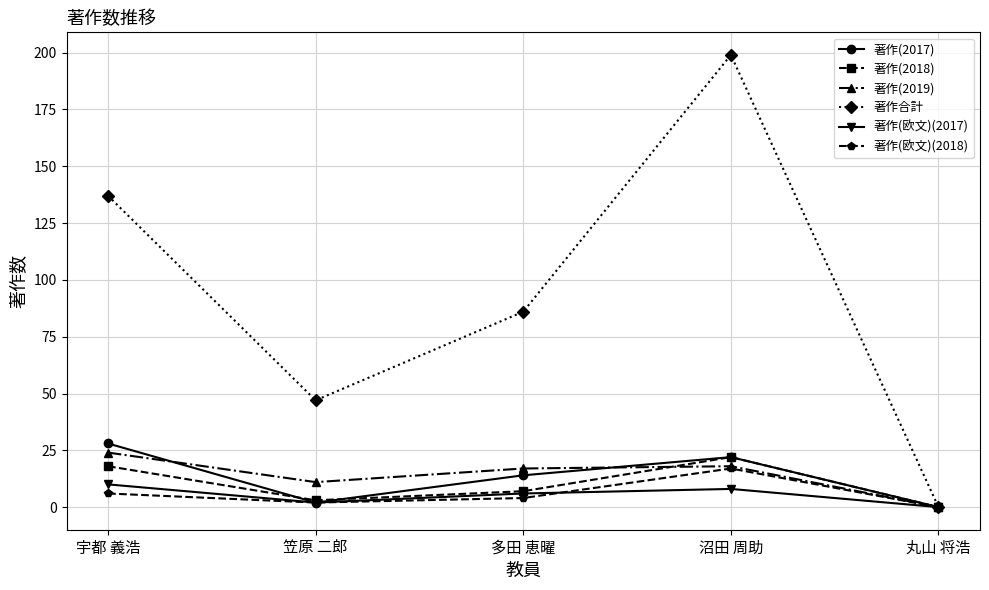

Which series changed the most between 笠原 二郎 and 丸山 将浩?

著作合計